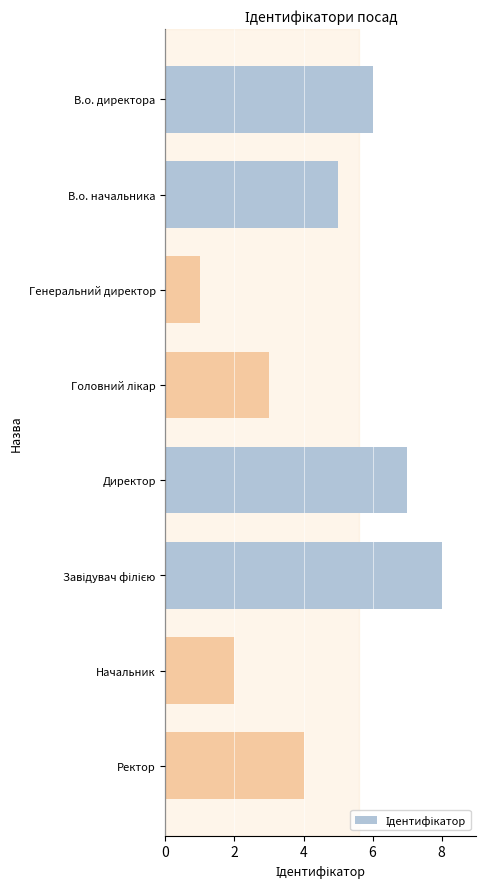

What is the greatest value displayed?

8